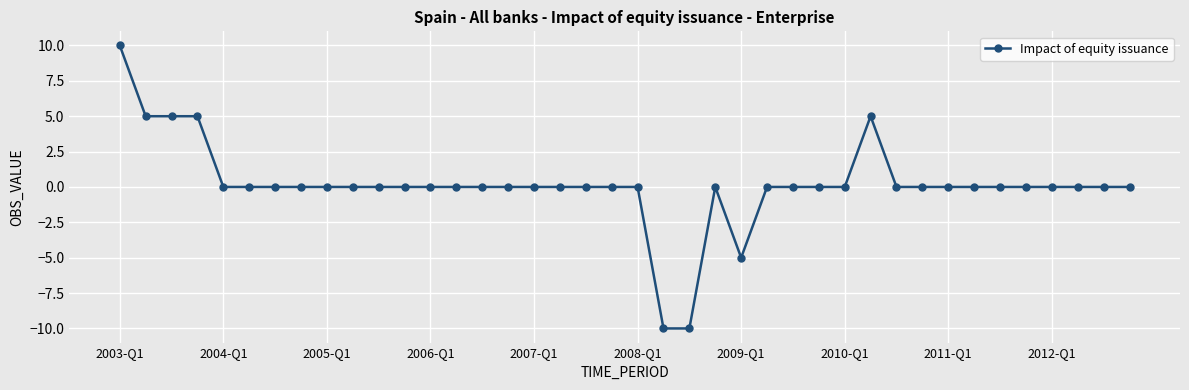

What is the maximum value shown in the chart?

10